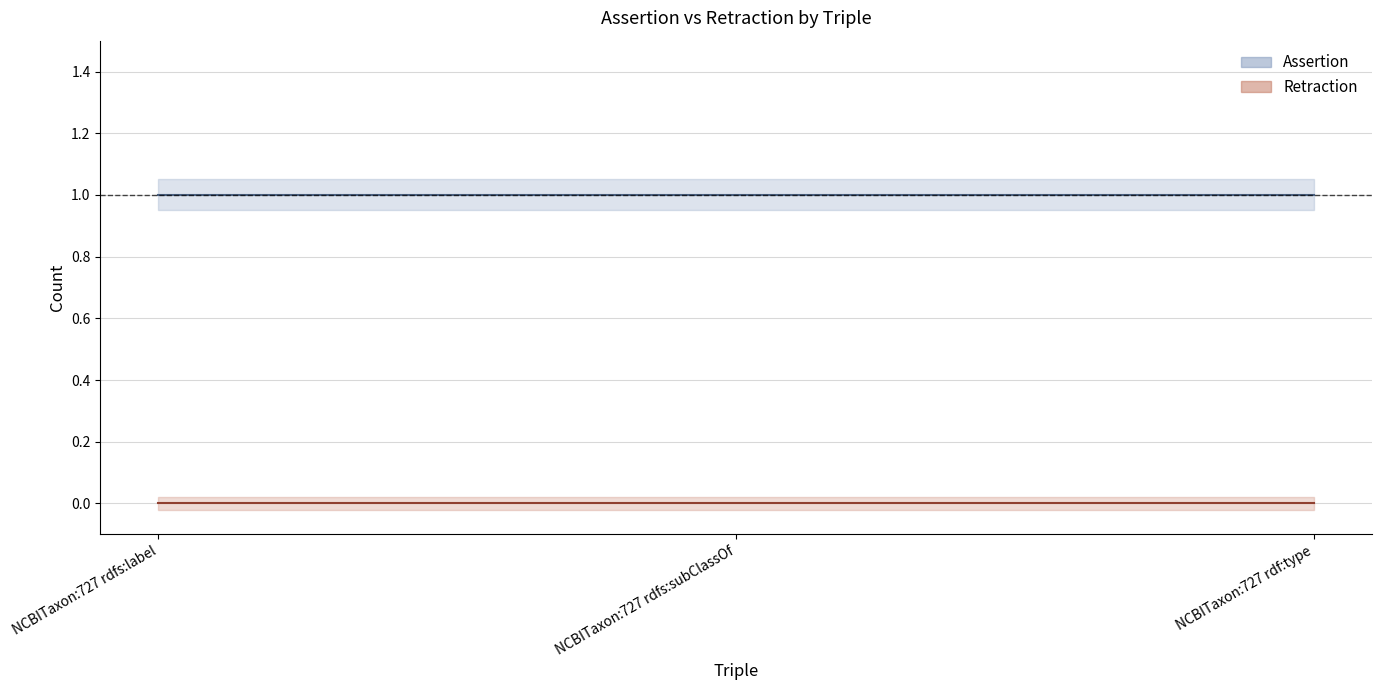

What is the total value across all series at NCBITaxon:727 rdfs:subClassOf?

1